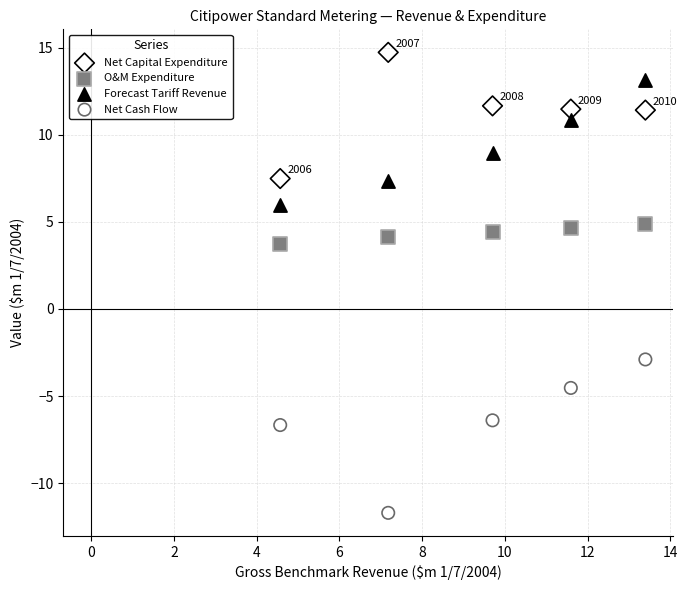

What are all the series names shown in the legend?

Net Capital Expenditure, O&M Expenditure, Forecast Tariff Revenue, Net Cash Flow